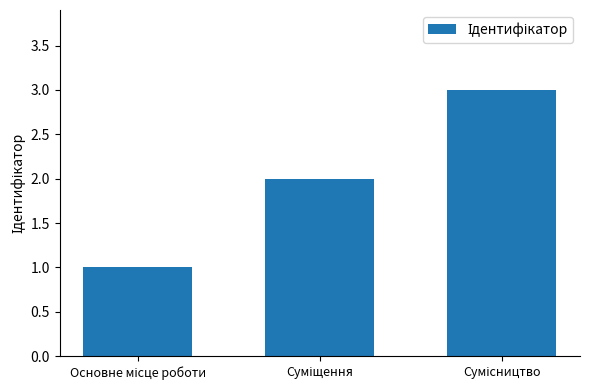

How many values are between 1 and 3?

3